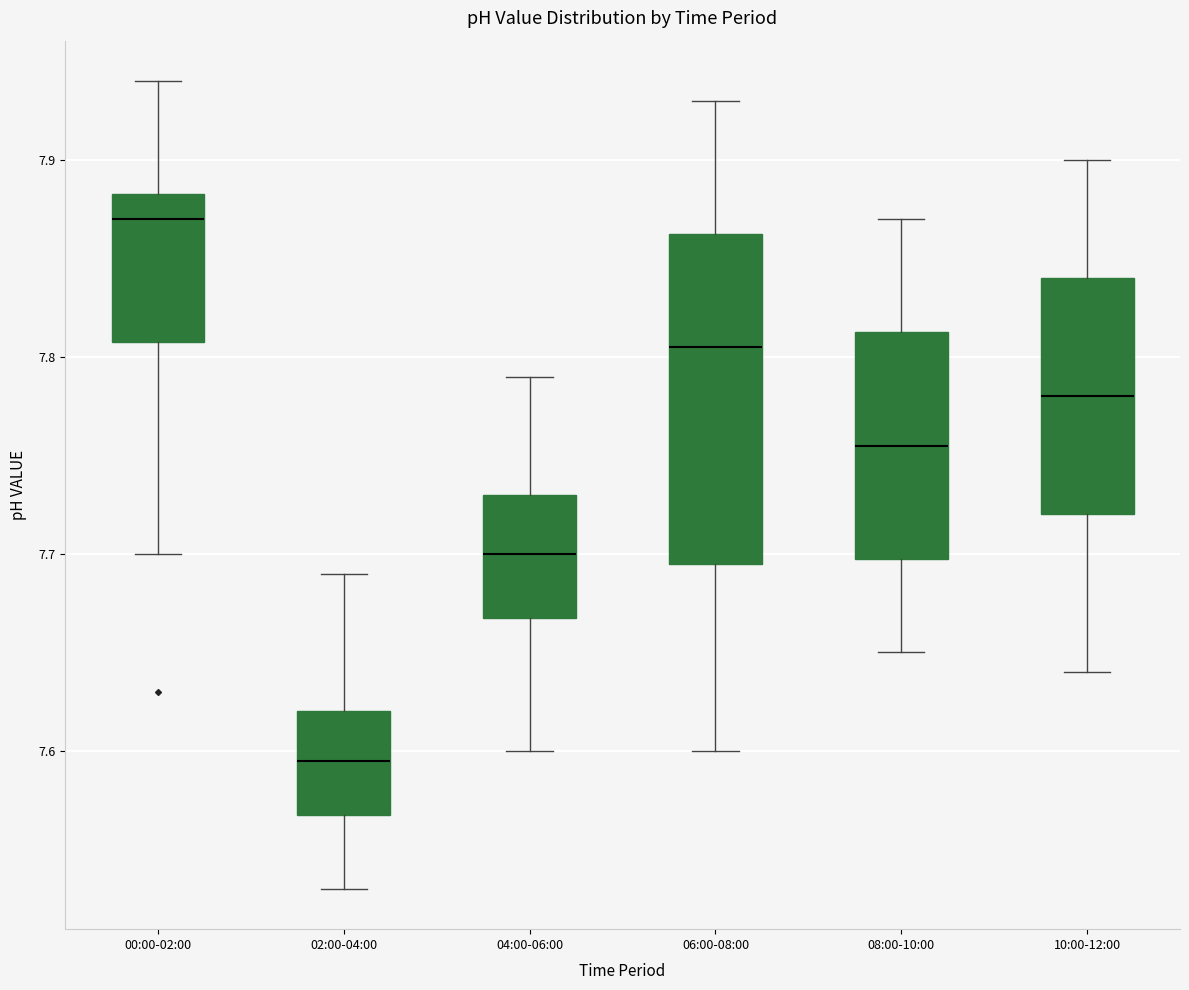

Where is the lower edge of the box for 06:00-08:00 on the y-axis? The values are not printed on the chart, so give them approximately, as read against the axis.

7.70